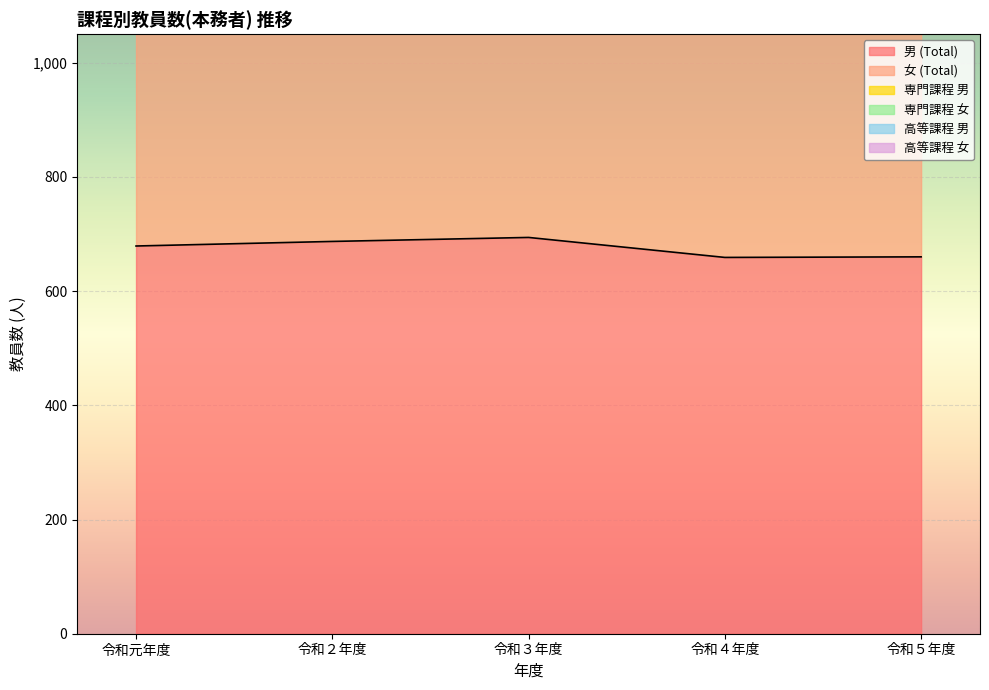

How many interior local valleys does the 男 (Total) series have?

1